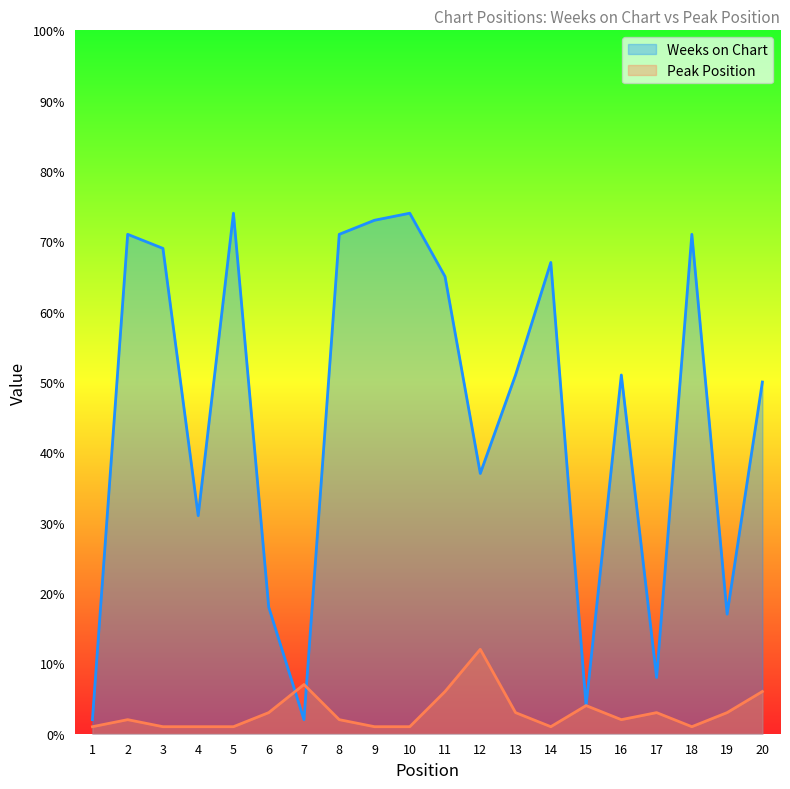

List the series in order of their peak value, highest first.

Weeks on Chart, Peak Position